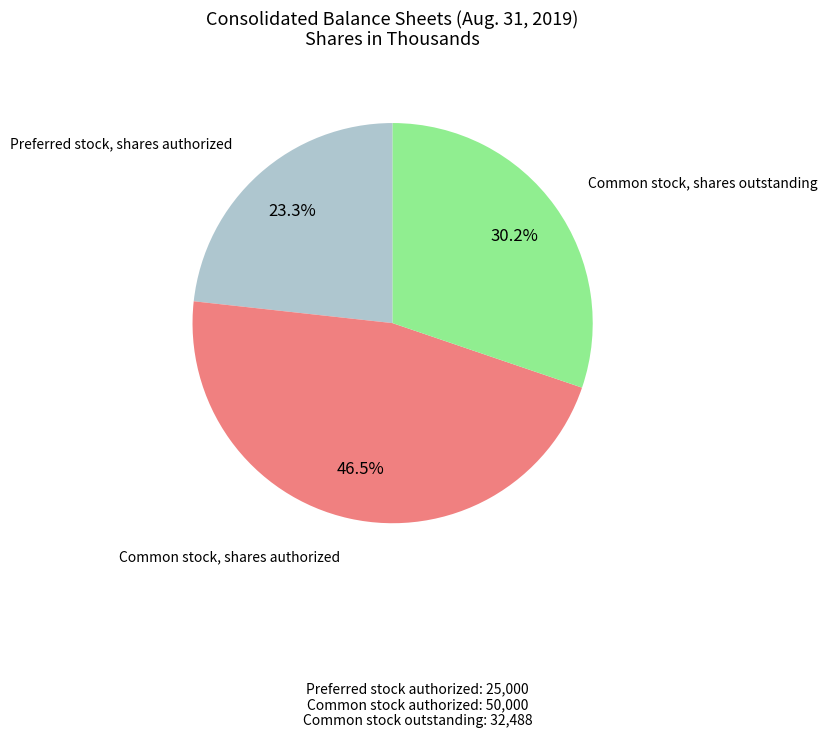

Is it true that Preferred stock, shares authorized is 23% of the pie?

True